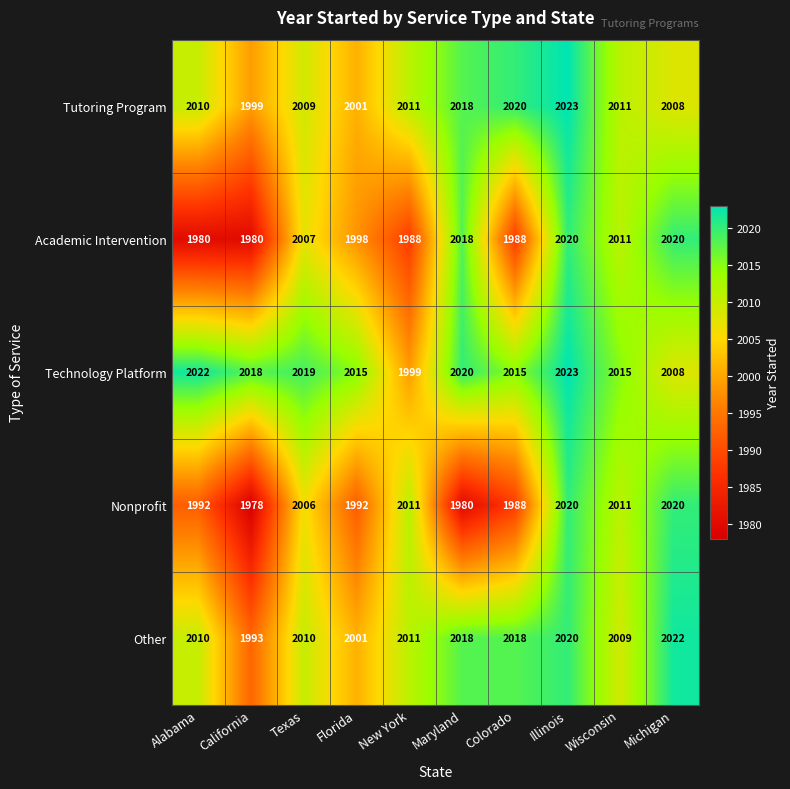

Where is Technology Platform nearest to the value 2011?

Michigan